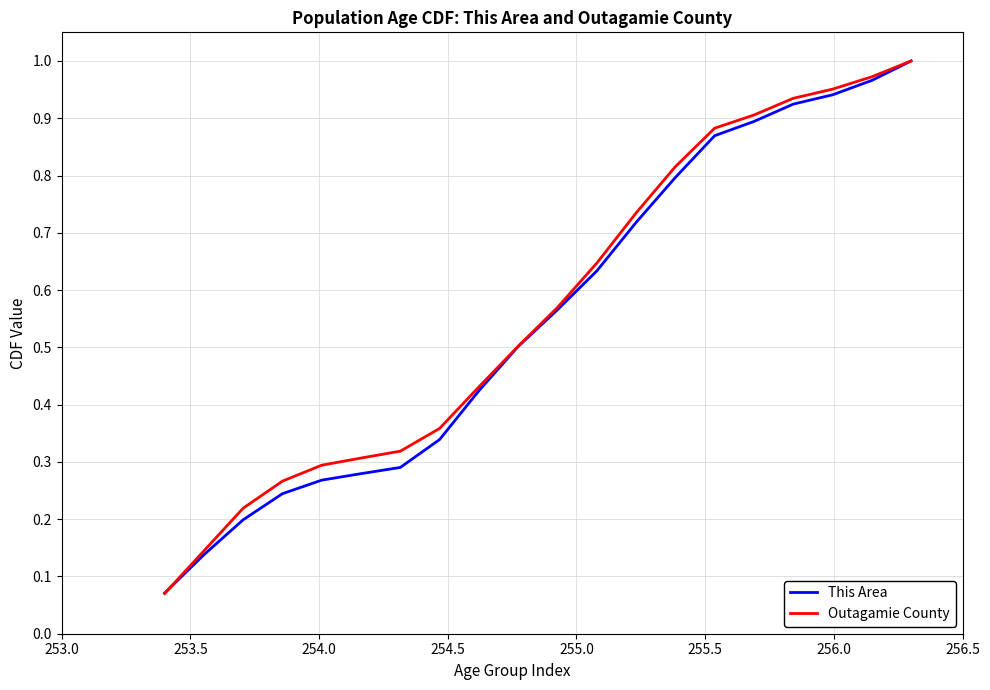

Which series has the largest range (max minus min)?

Outagamie County